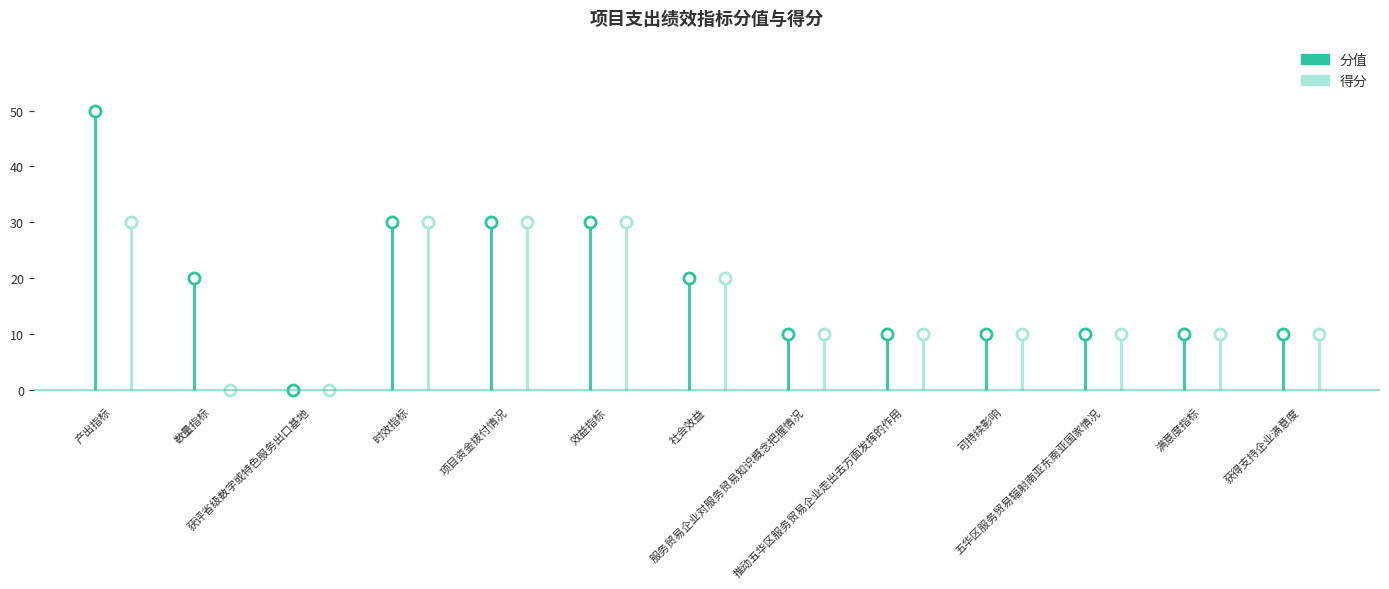

Is the value of 分值 at 获得支持企业满意度 greater than the value of 得分 at 社会效益?

No